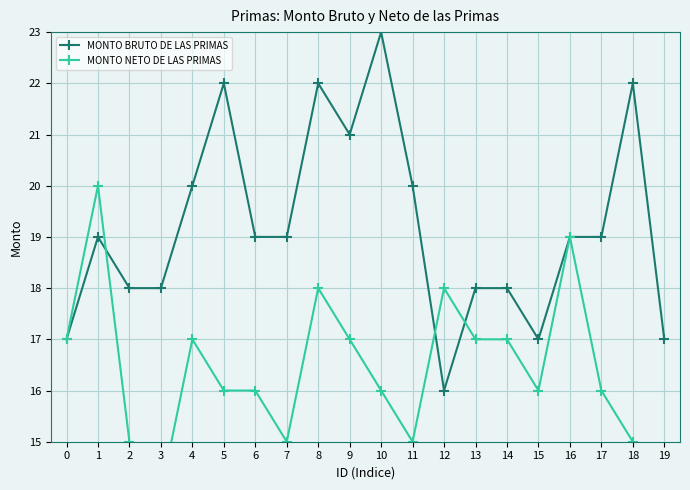

What is the value of the MONTO NETO DE LAS PRIMAS point at the 5th from the left?

17